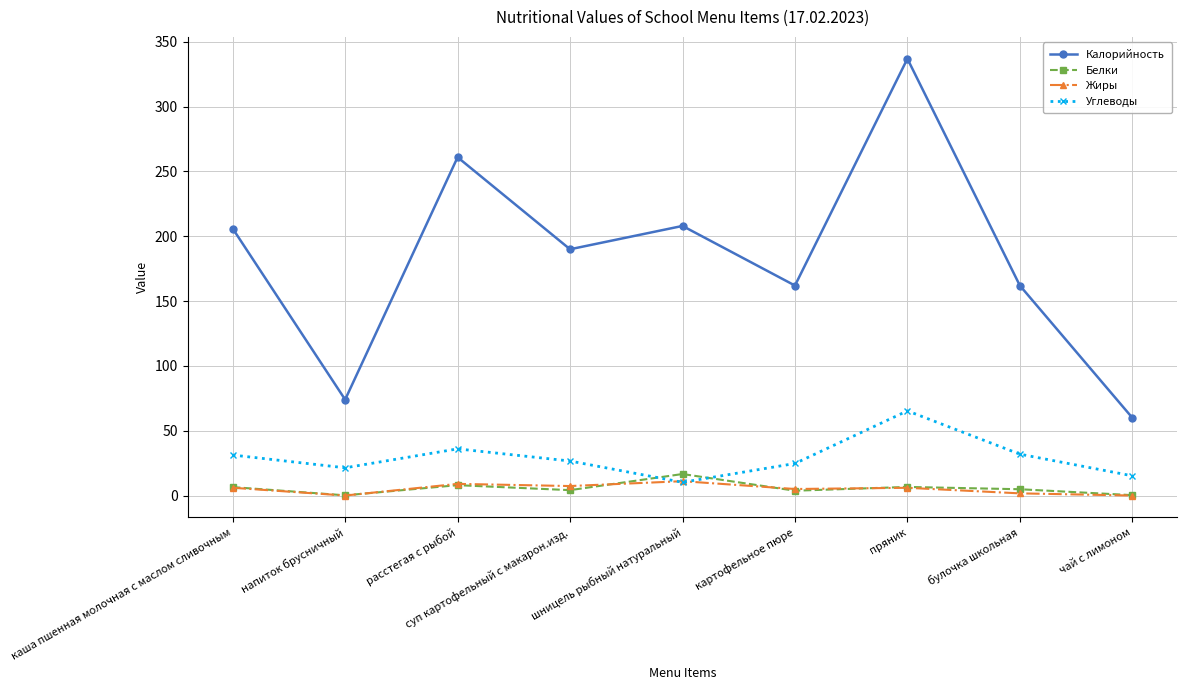

Read the Белки value at каша пшенная молочная с маслом сливочным.

6.5